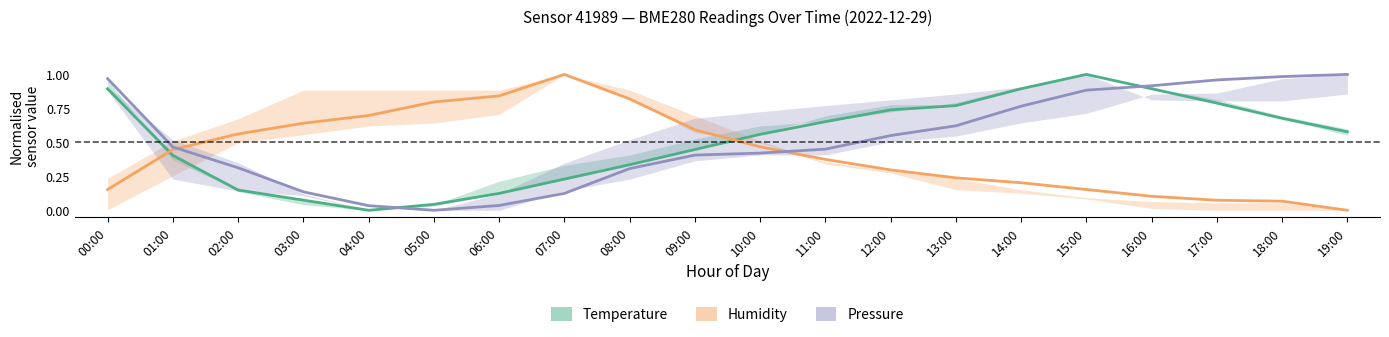

True or false: Pressure has more than 0 points higher than both neighbors.

False